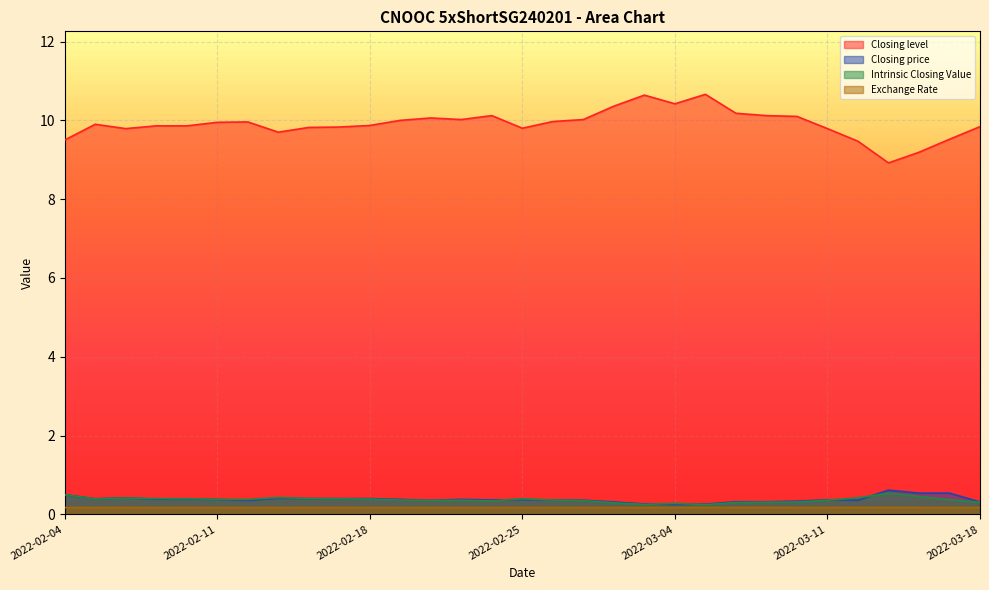

The value of Closing level at 2022-03-08 is 5.6. True or false?

False